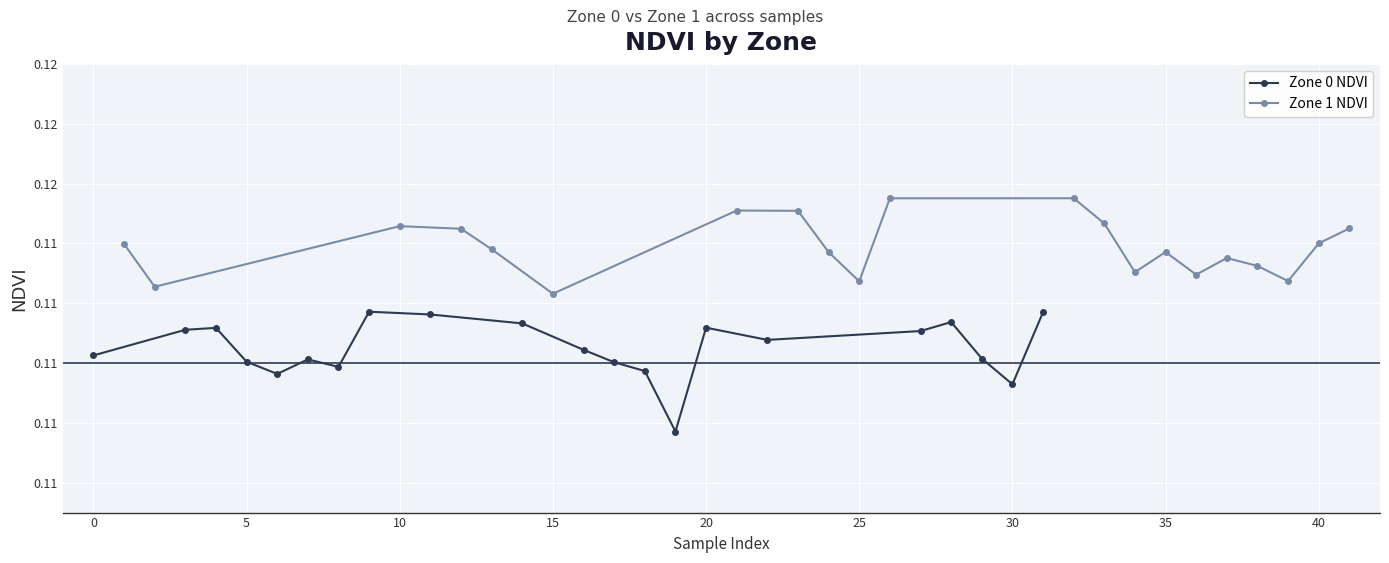

True or false: Zone 0 NDVI and Zone 1 NDVI intersect in this chart.

False